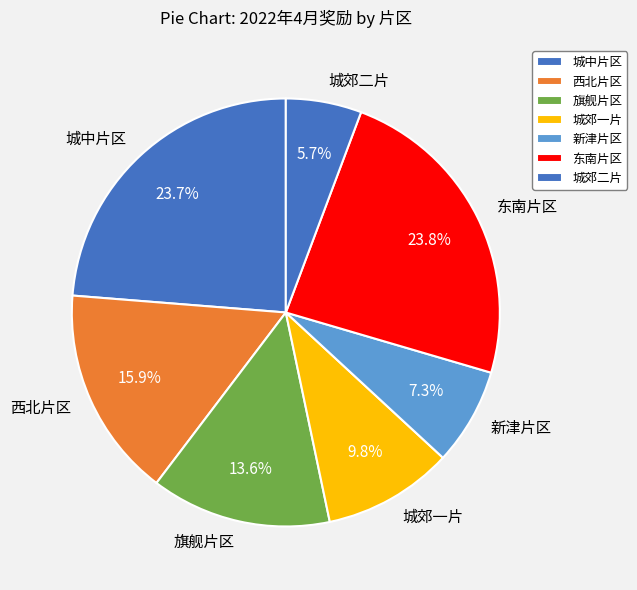

Count the number of slices in the pie.

7